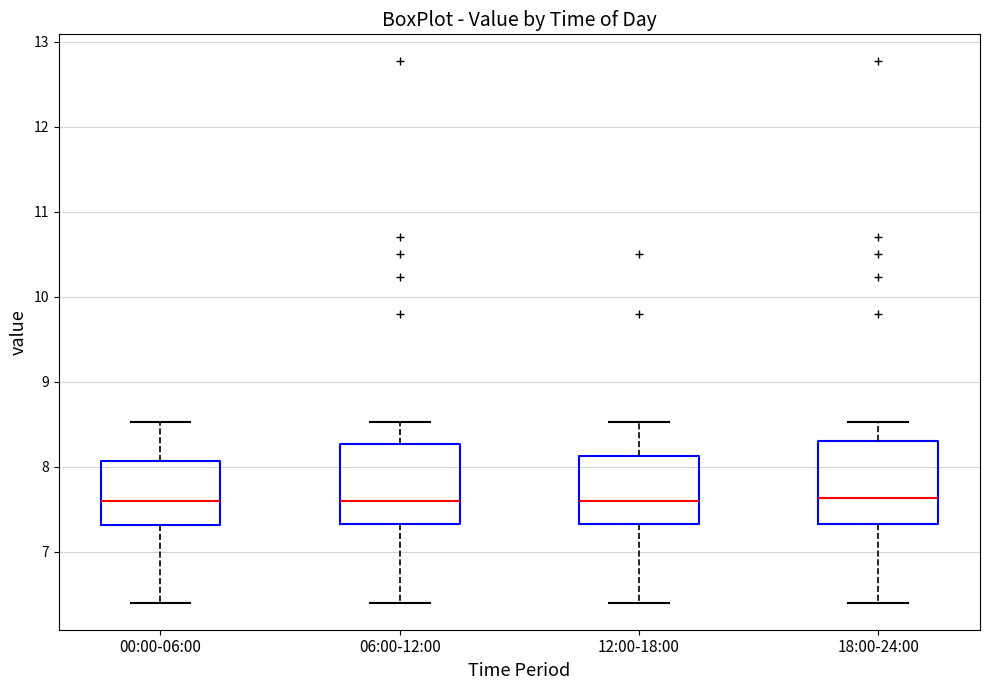

Where does the upper whisker of the box for 18:00-24:00 end on the y-axis? The values are not printed on the chart, so give them approximately, as read against the axis.

8.5